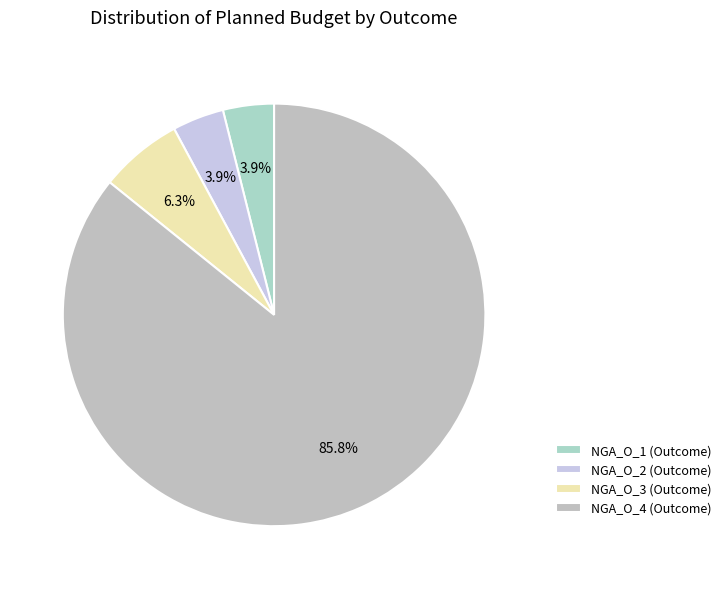

Count the number of slices in the pie.

4